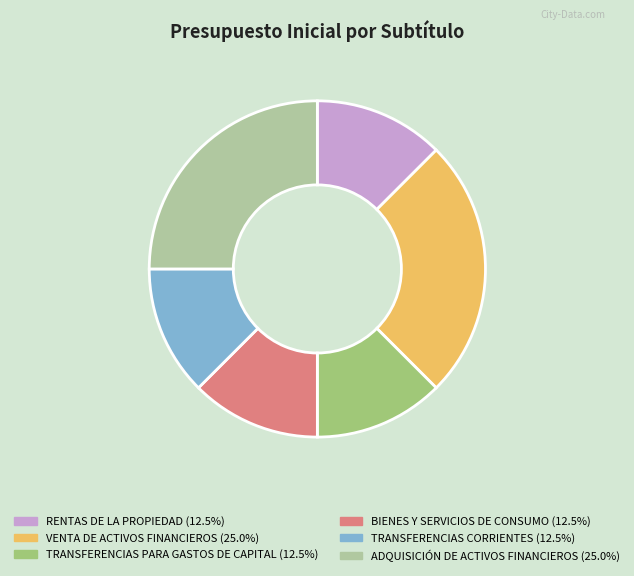

Between ADQUISICIÓN DE ACTIVOS FINANCIEROS and RENTAS DE LA PROPIEDAD, which is larger?

ADQUISICIÓN DE ACTIVOS FINANCIEROS